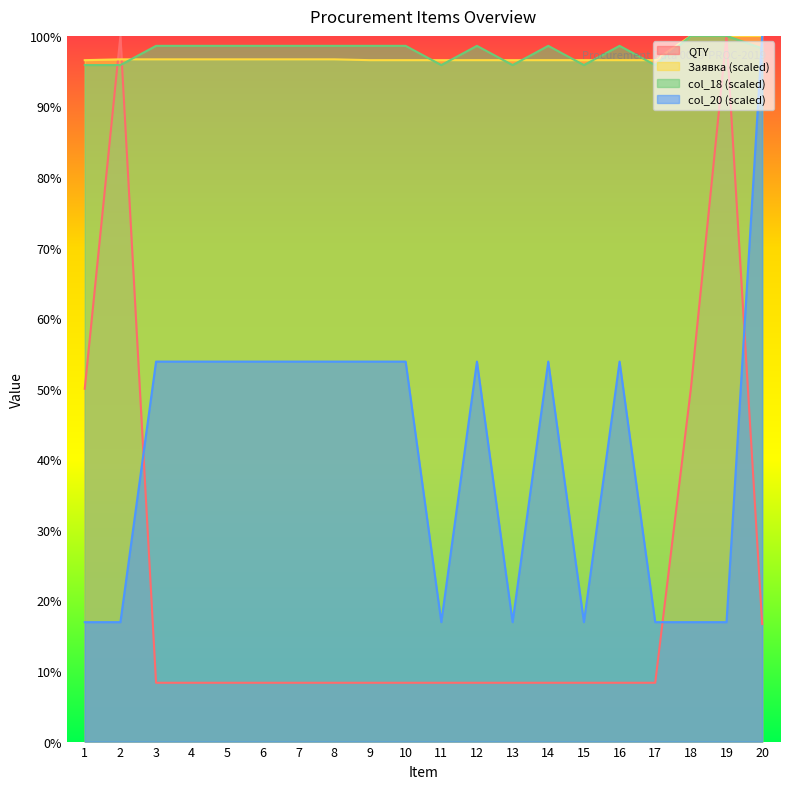

List the series in order of their peak value, highest first.

QTY, Заявка, col_18, col_20